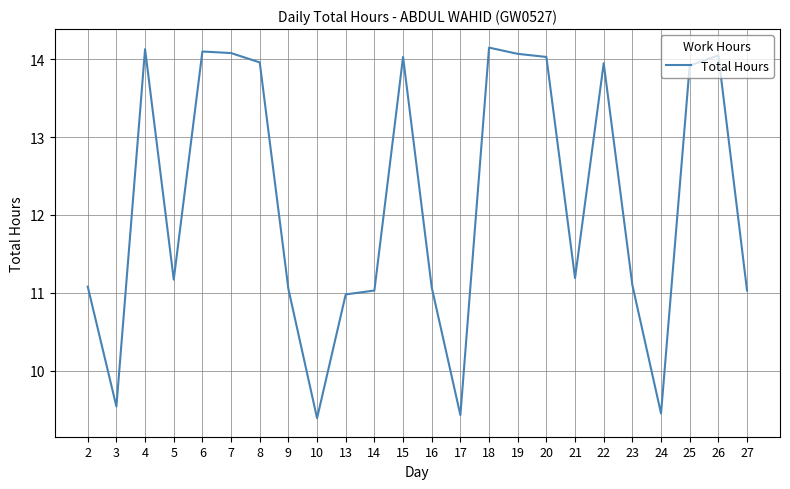

The value at 18 is 14.2. True or false?

True